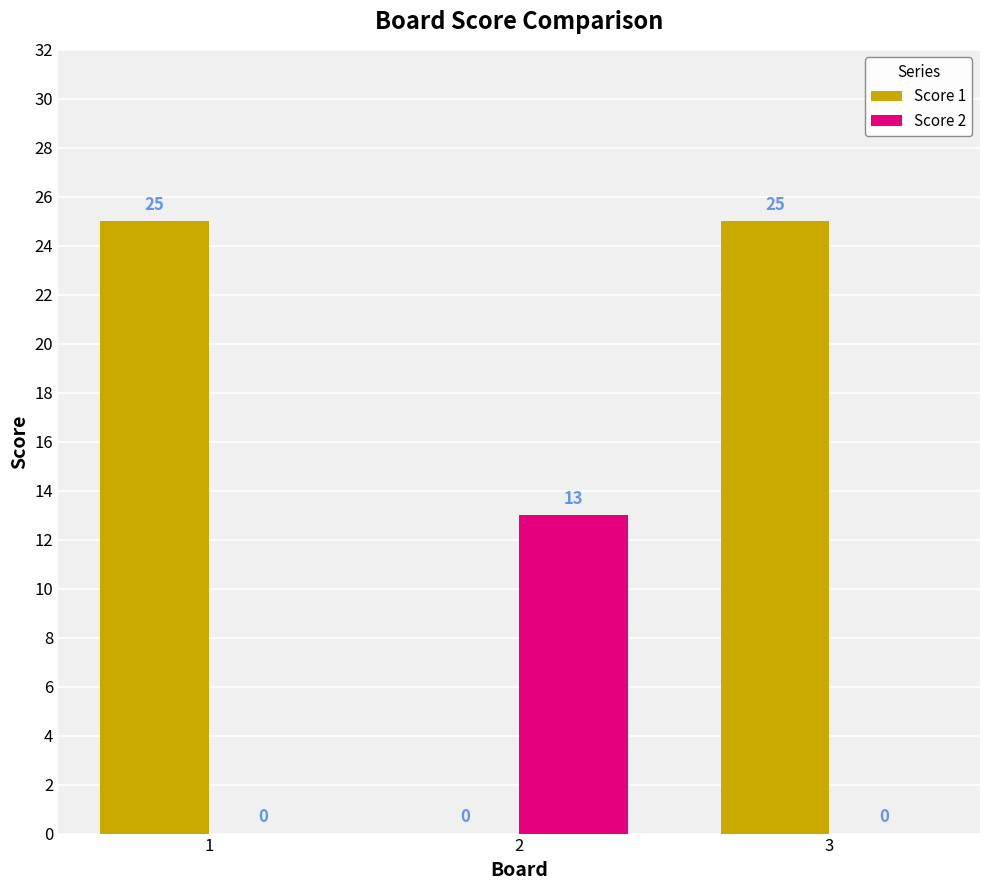

What is the total value across all series at 1?

25